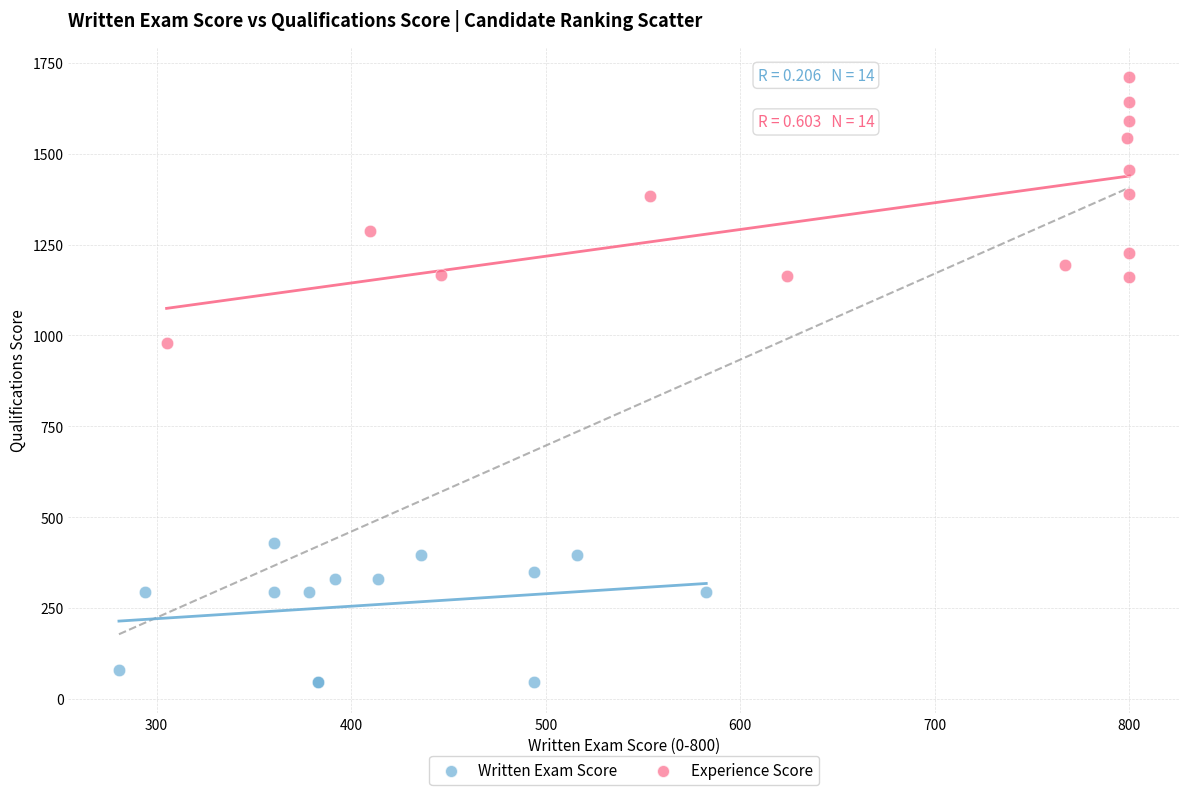

Which series contains the highest Y value?

Experience Score